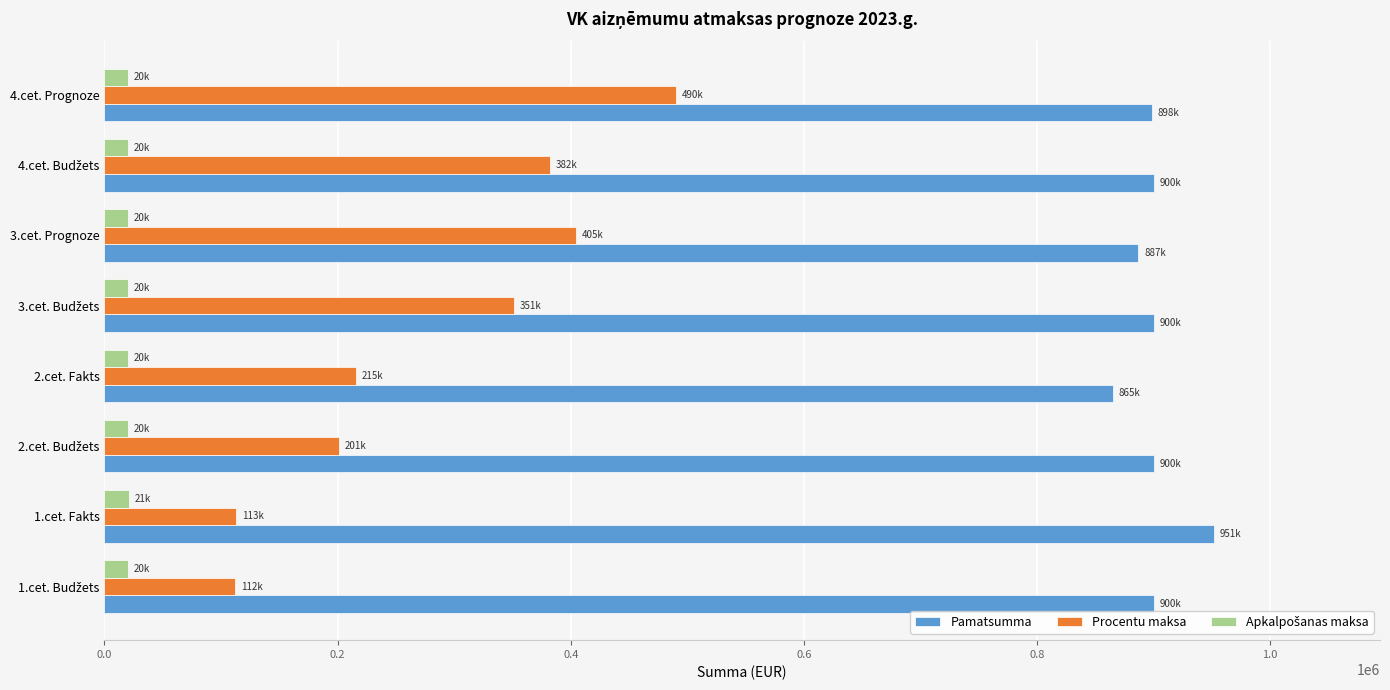

At how many categories does at least one series exceed 522506?

8